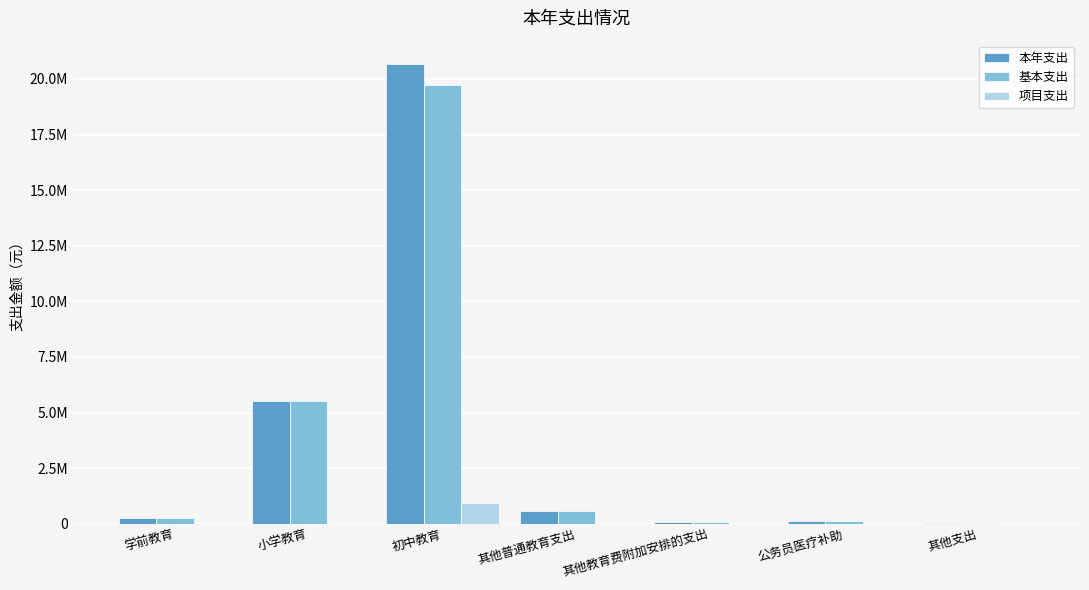

What are all the series names shown in the legend?

本年支出, 基本支出, 项目支出